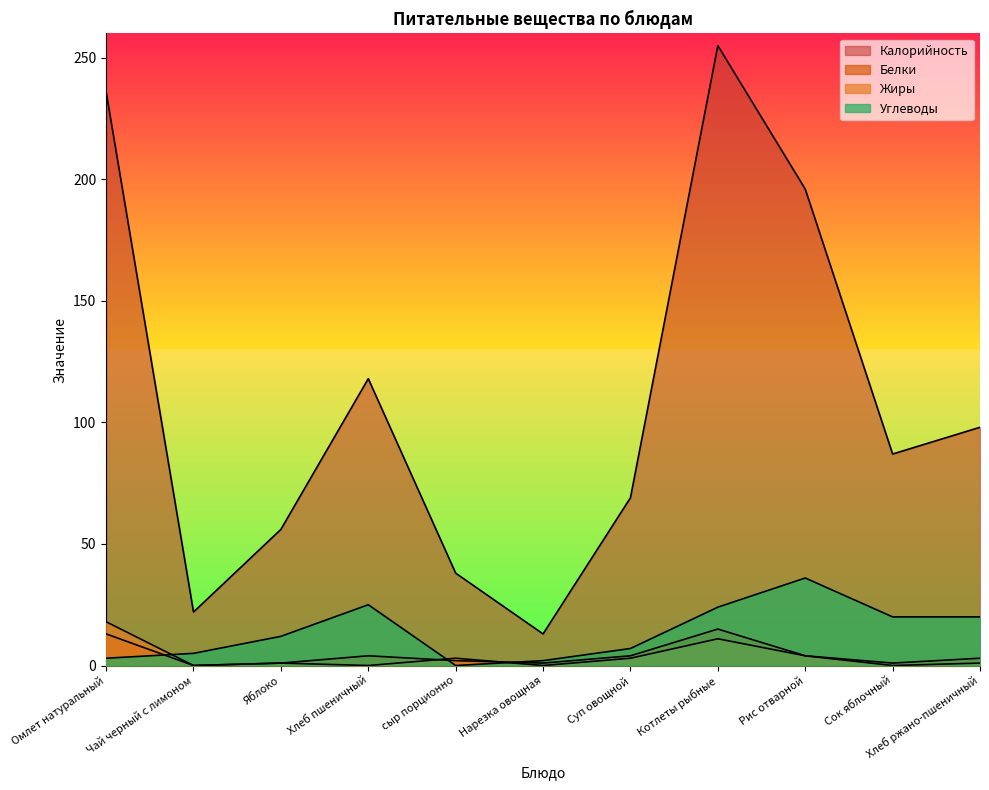

What is the label of the 2nd point from the right?

Сок яблочный